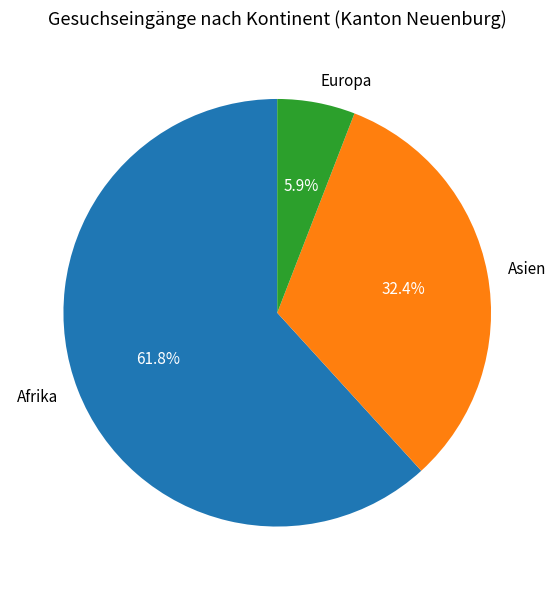

Which has a higher value, Europa or Asien?

Asien